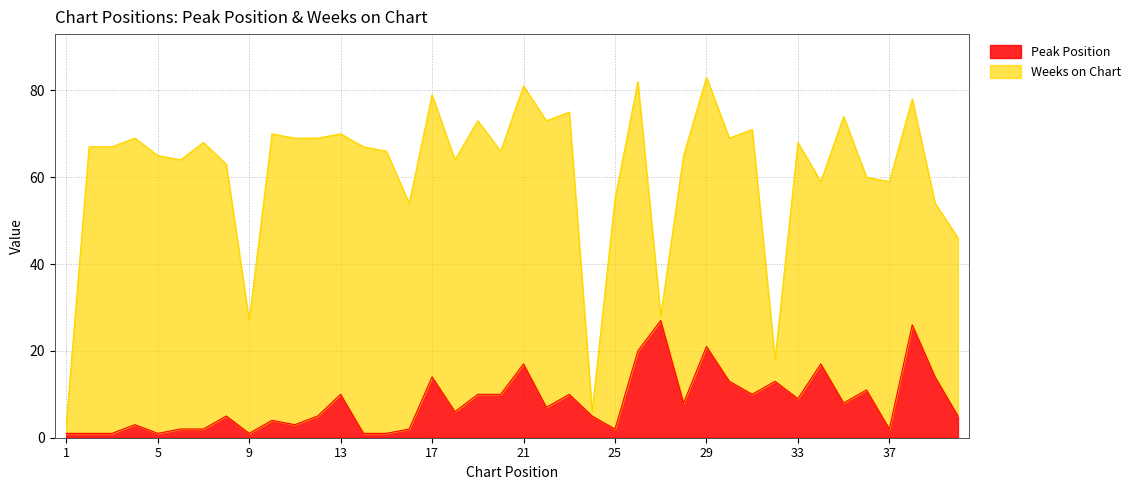

What is the highest value of the Peak Position series?

27